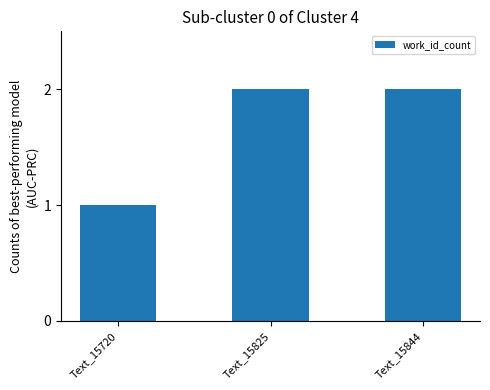

What is the difference between the maximum and minimum values?

1